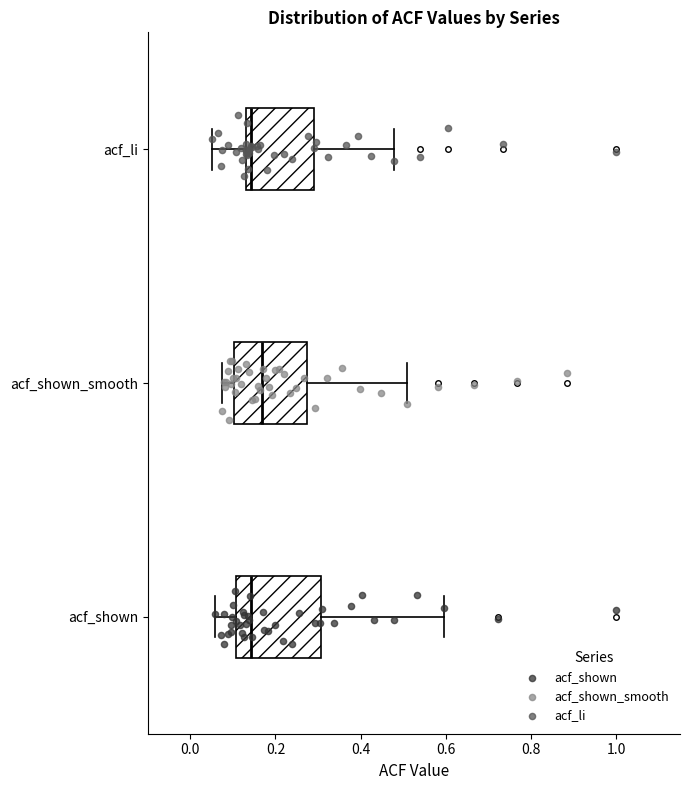

Reading bottom to top, read every box against the x-axis: the position of its median line, the range the box covers, and the ends of its whiskers. The values are not printed on the chart, so give them approximately, as read against the axis.

acf_shown: median 0.14, box 0.10 to 0.30, whiskers 0.06 to 0.60
acf_shown_smooth: median 0.16, box 0.10 to 0.28, whiskers 0.08 to 0.52
acf_li: median 0.14 (just right of the box's left edge), box 0.14 to 0.30, whiskers 0.06 to 0.48